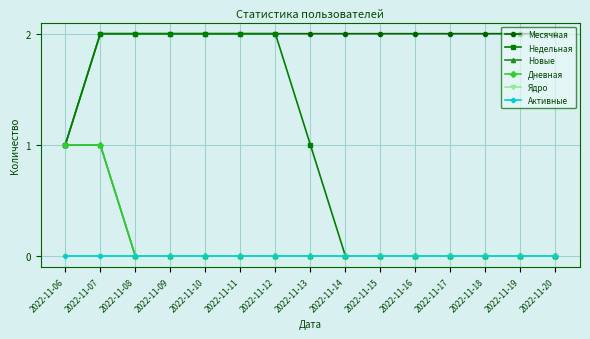

Is this an area chart (filled region under the line)?

No